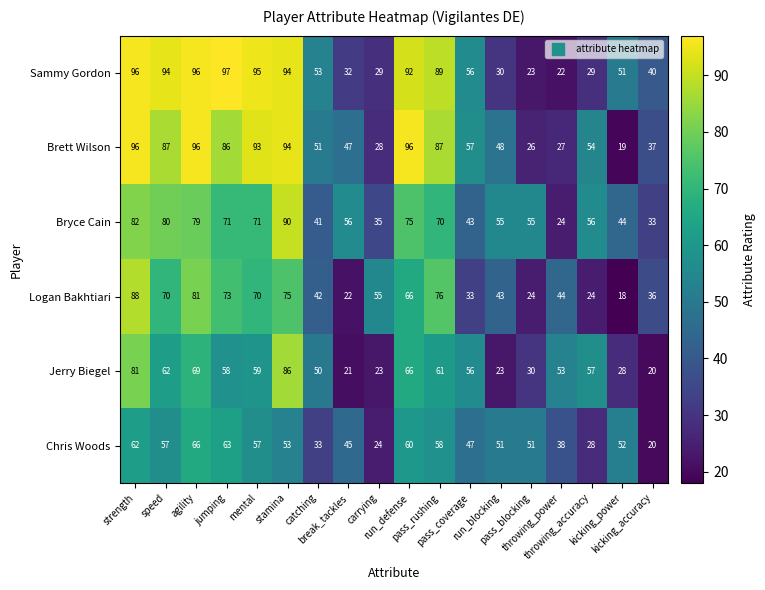

At which category does the chart reach its peak across all series?

jumping